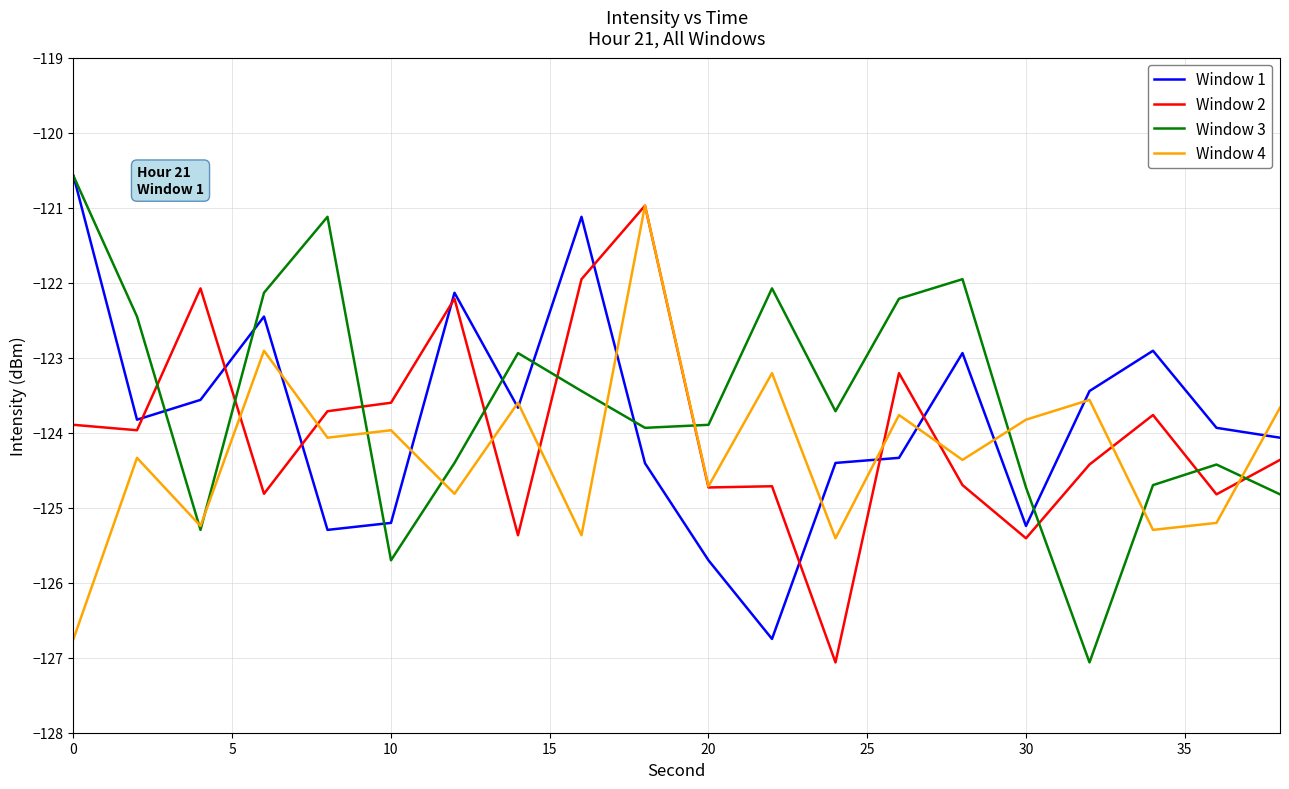

True or false: Window 2 and Window 3 cross at least once.

True